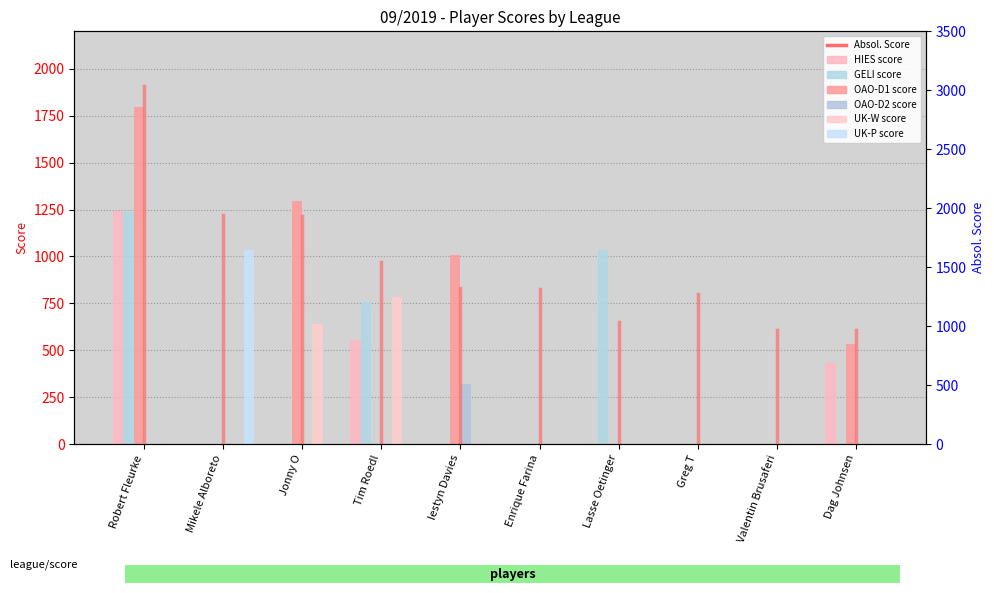

Is the value of GELI score at Iestyn Davies greater than the value of UK-W score at Dag Johnsen?

No